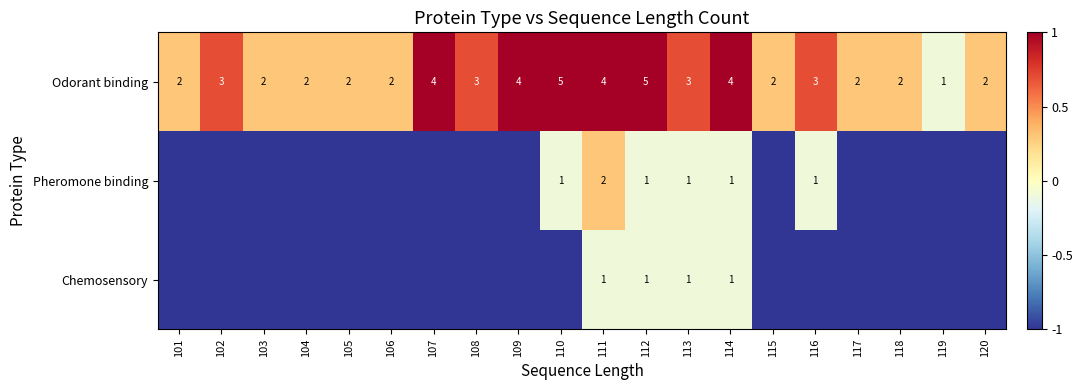

What value does the Odorant binding series have at 111?

4